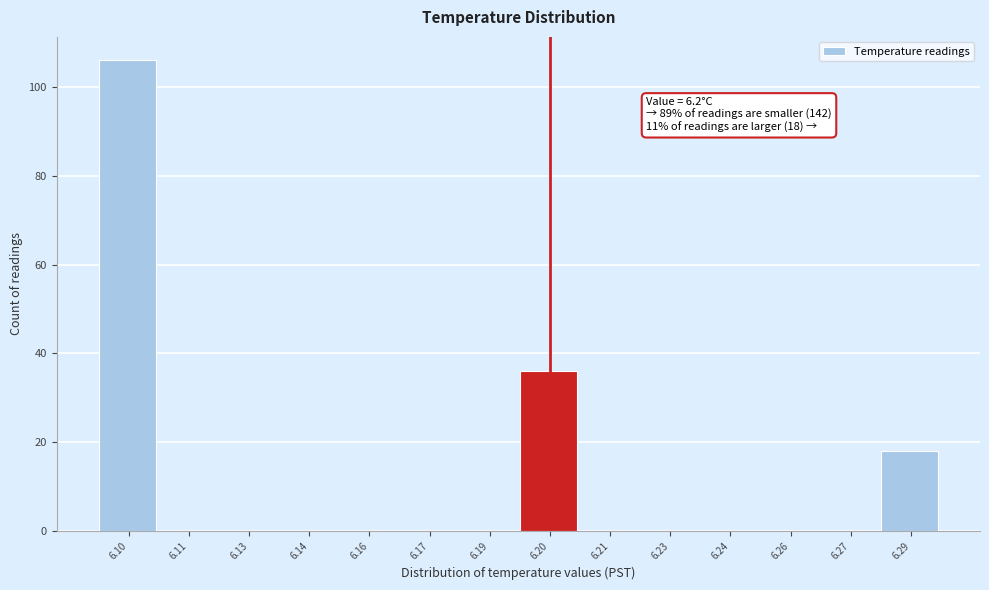

Reading left to right, list all the values displayed in this chart.

6.10=106	6.11=0	6.13=0	6.14=0	6.16=0	6.17=0	6.19=0	6.20=36	6.21=0	6.23=0	6.24=0	6.26=0	6.27=0	6.29=18